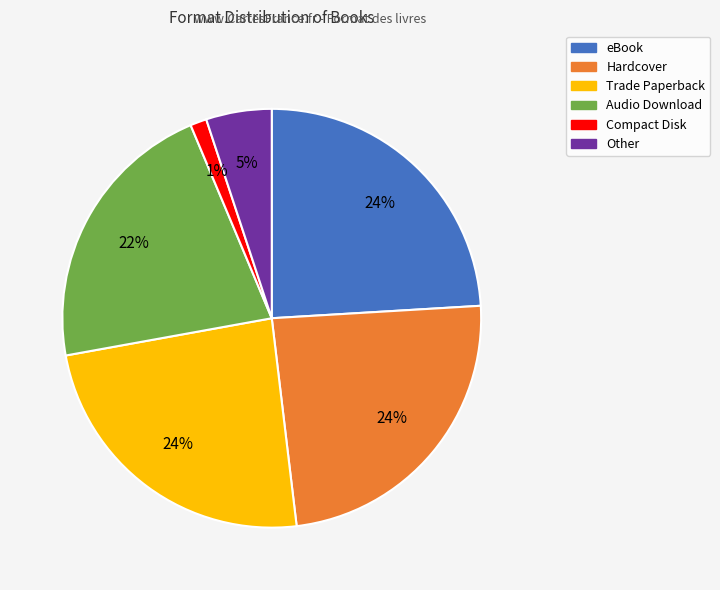

What is the ratio of the value at eBook to the value at Hardcover?

1.0